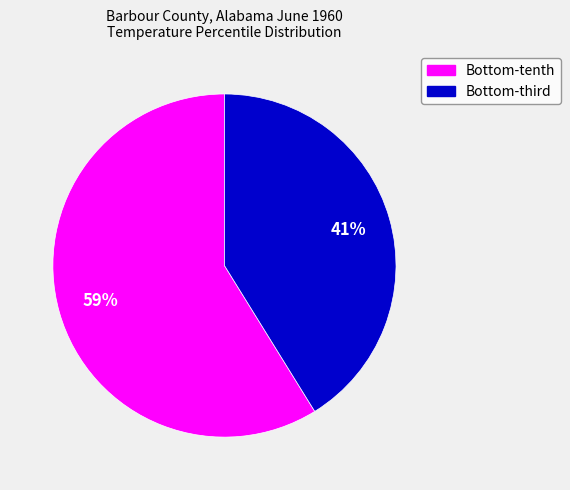

Rank the categories by value from lowest to highest.

Bottom-third, Bottom-tenth